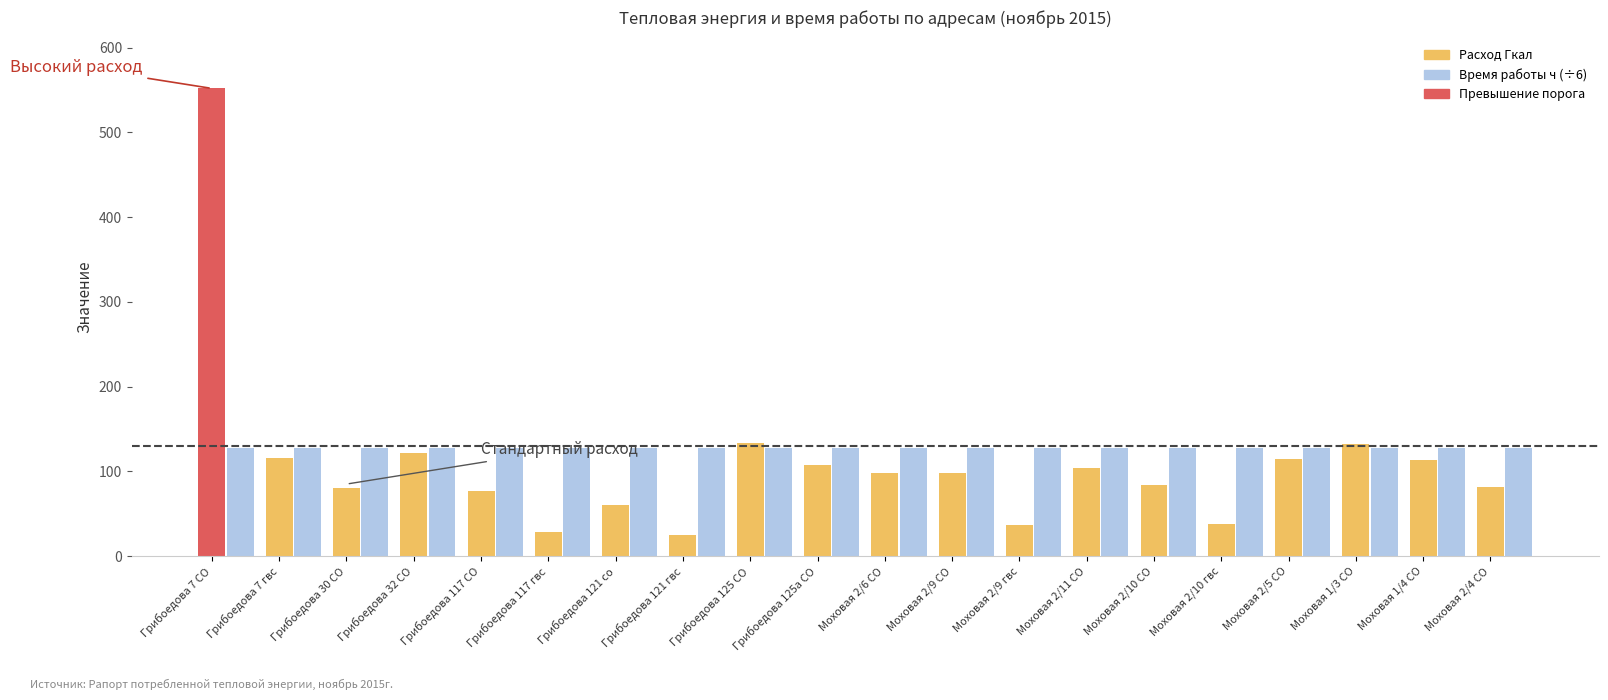

How many Время работы ч (÷6) values are between 128 and 129?

18